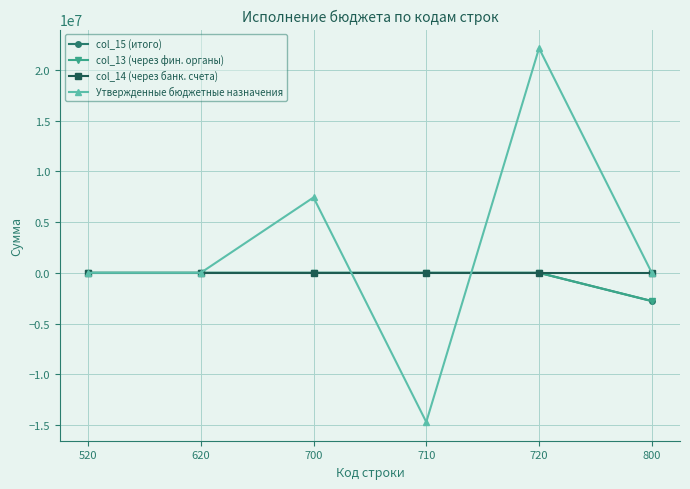

Is this an area chart (filled region under the line)?

No